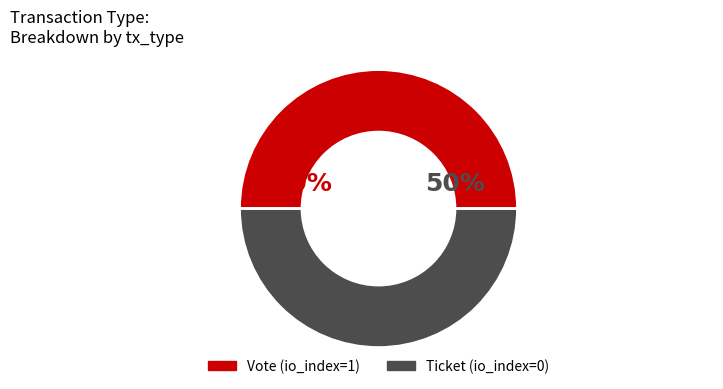

Combined, do Ticket and Vote account for over 50%?

Yes